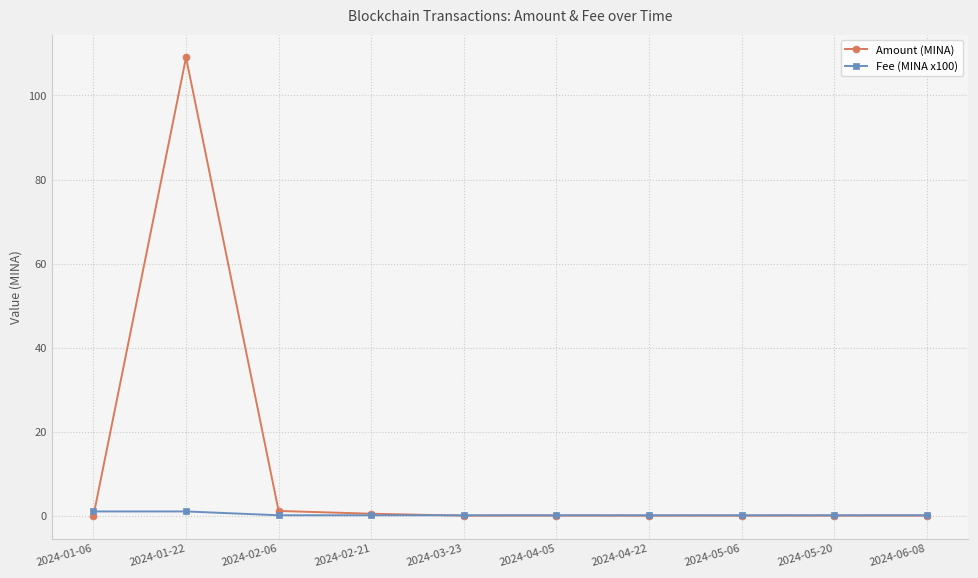

Which series has the largest range (max minus min)?

Amount (MINA)